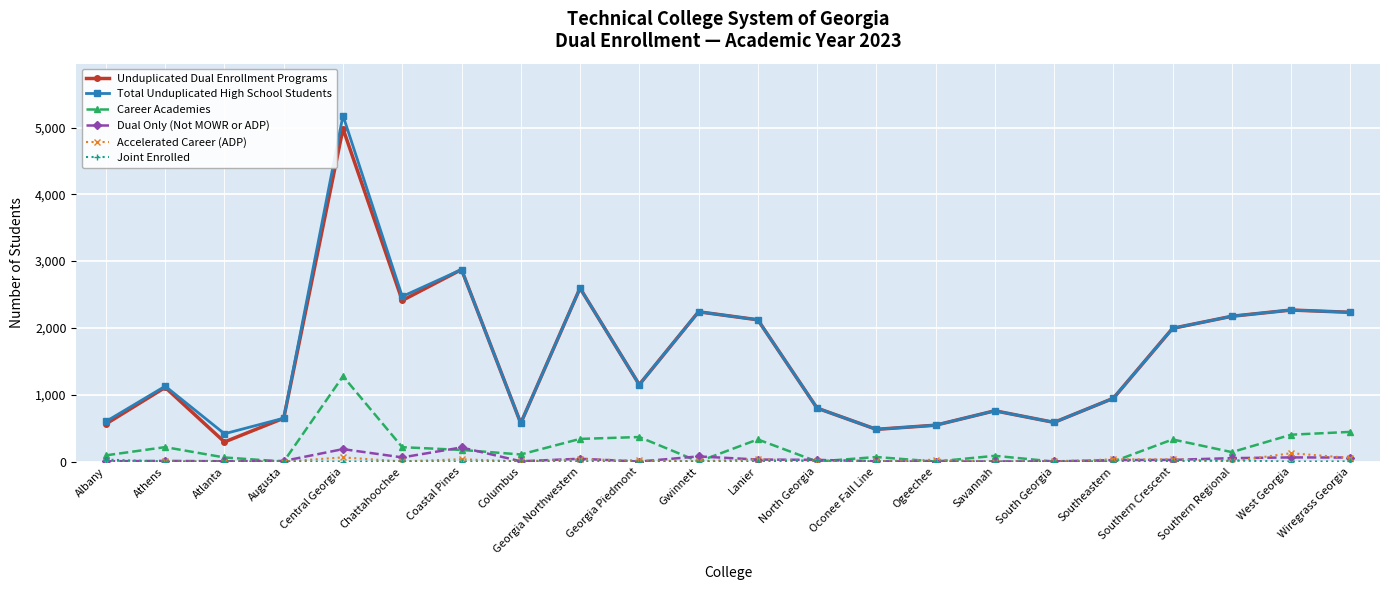

True or false: Unduplicated Dual Enrollment Programs and Career Academies cross at least once.

False